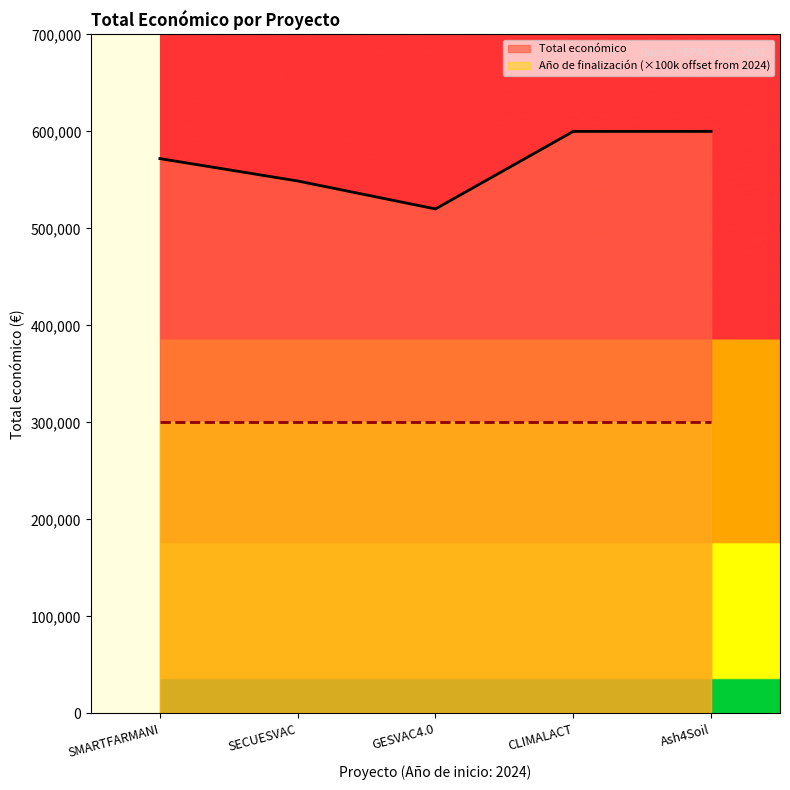

Does the chart display data point markers on the line(s)?

No